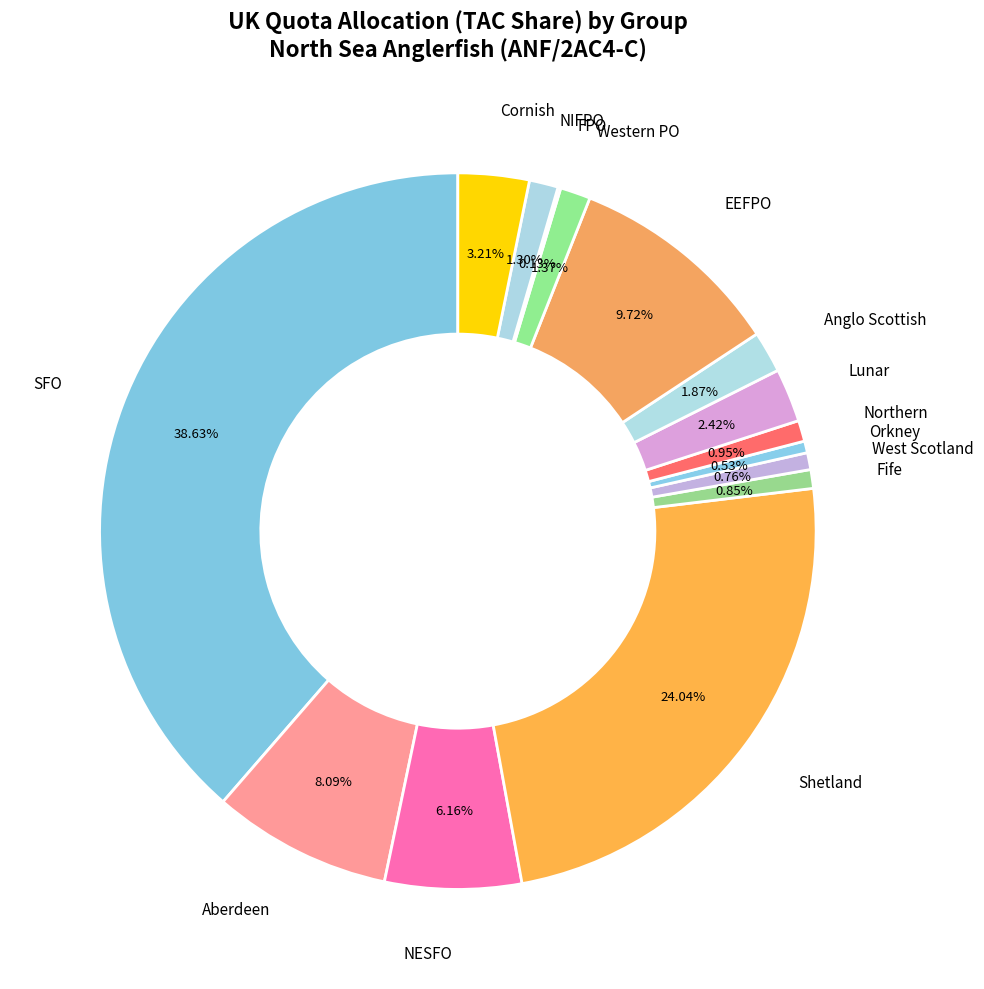

What is the smallest slice in the pie chart?

FPO